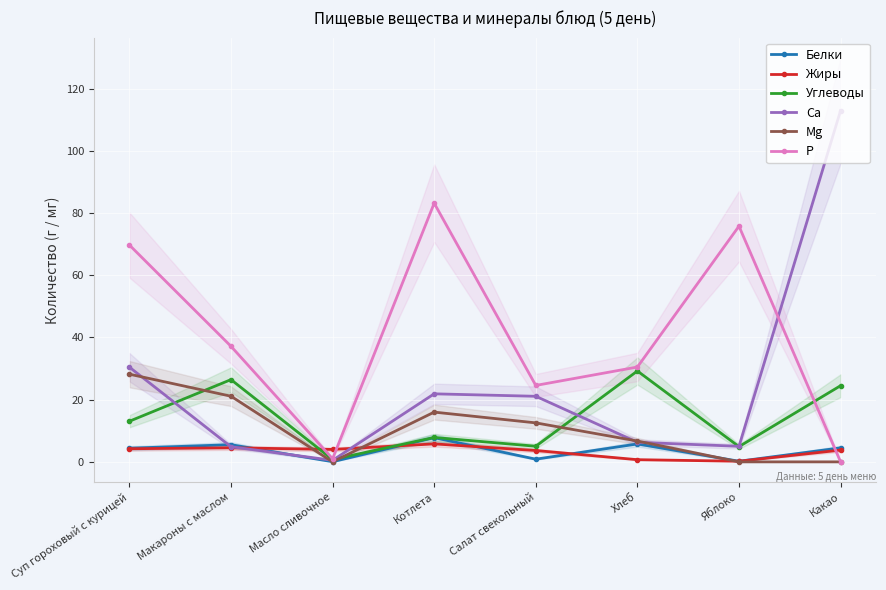

What is the label of the 6th point from the left?

Хлеб